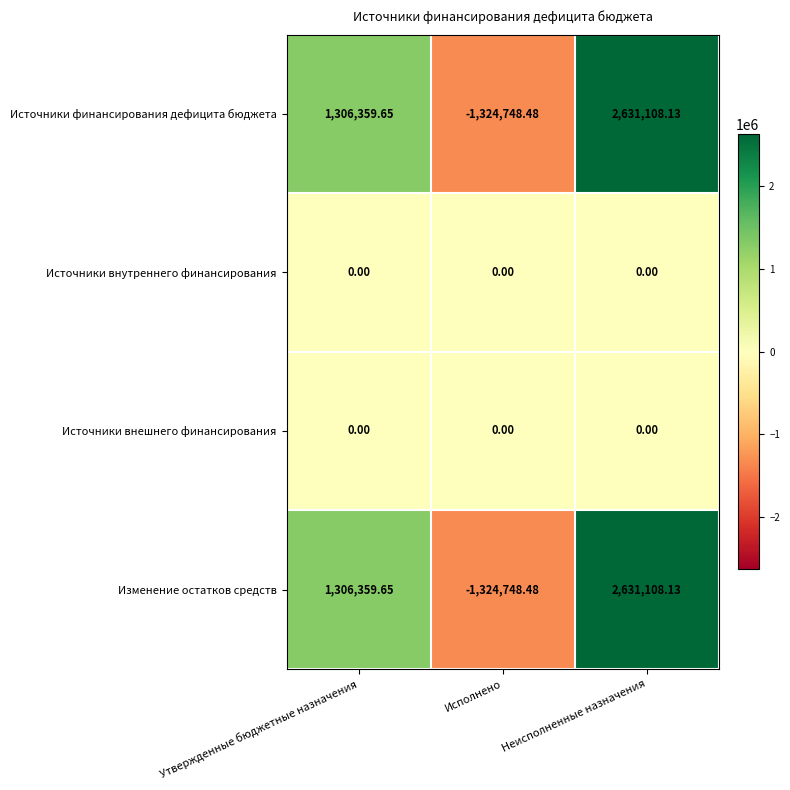

How many categories are shown in the chart?

3